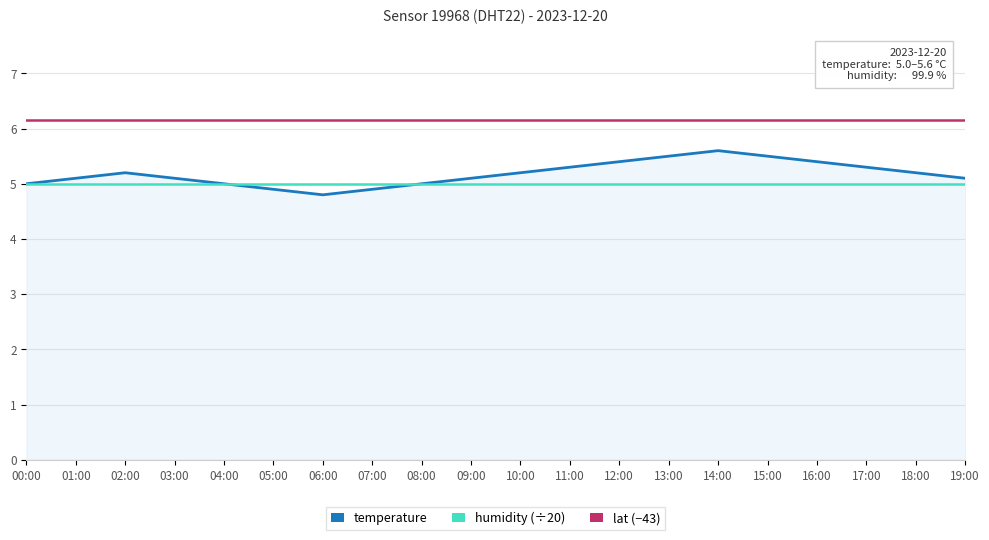

What is the maximum value shown in the chart?

6.2